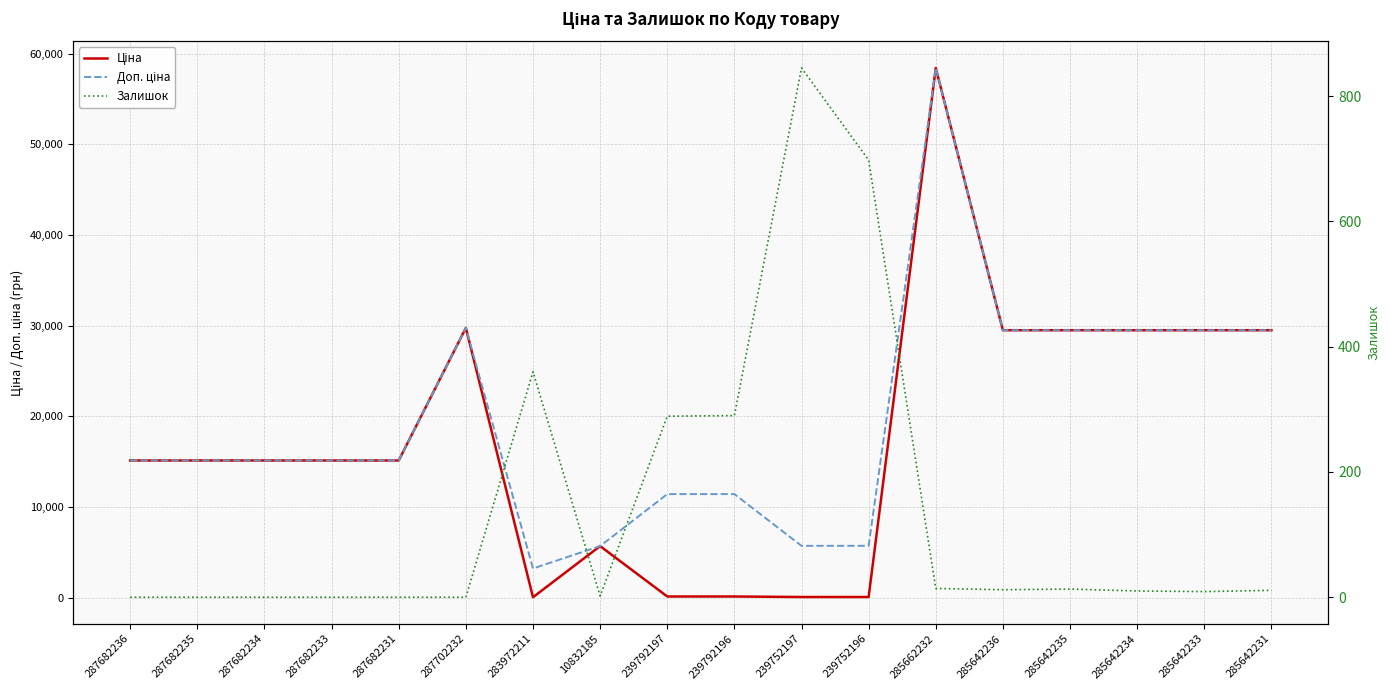

How many intersections are there between Ціна and Залишок?

4